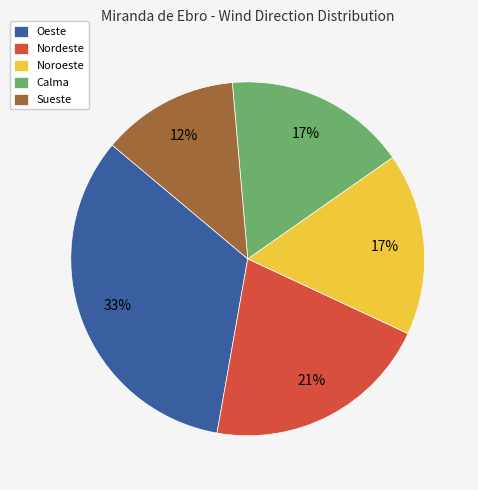

To the nearest percent, what is the difference between the largest and smallest slice percentages?

21%